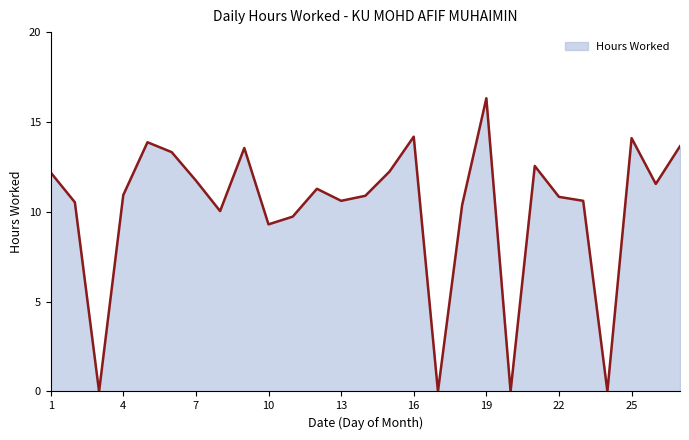

What is the difference between the maximum and minimum values?

16.3